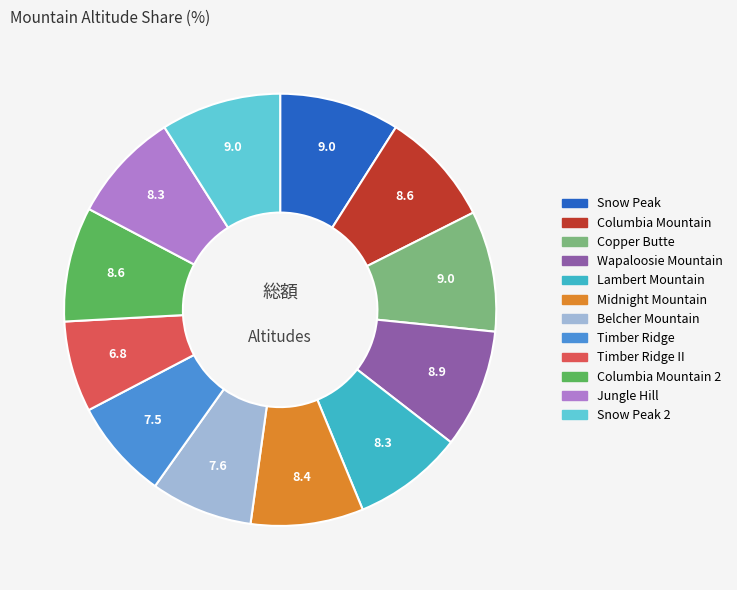

Do Copper Butte and Snow Peak together represent more than half of the pie?

No